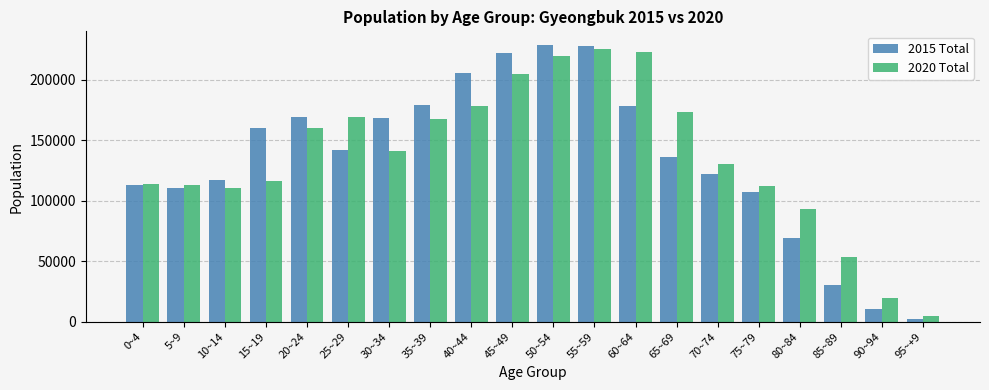

Is the value of 2015 Total at 35~39 greater than the value of 2020 Total at 25~29?

Yes